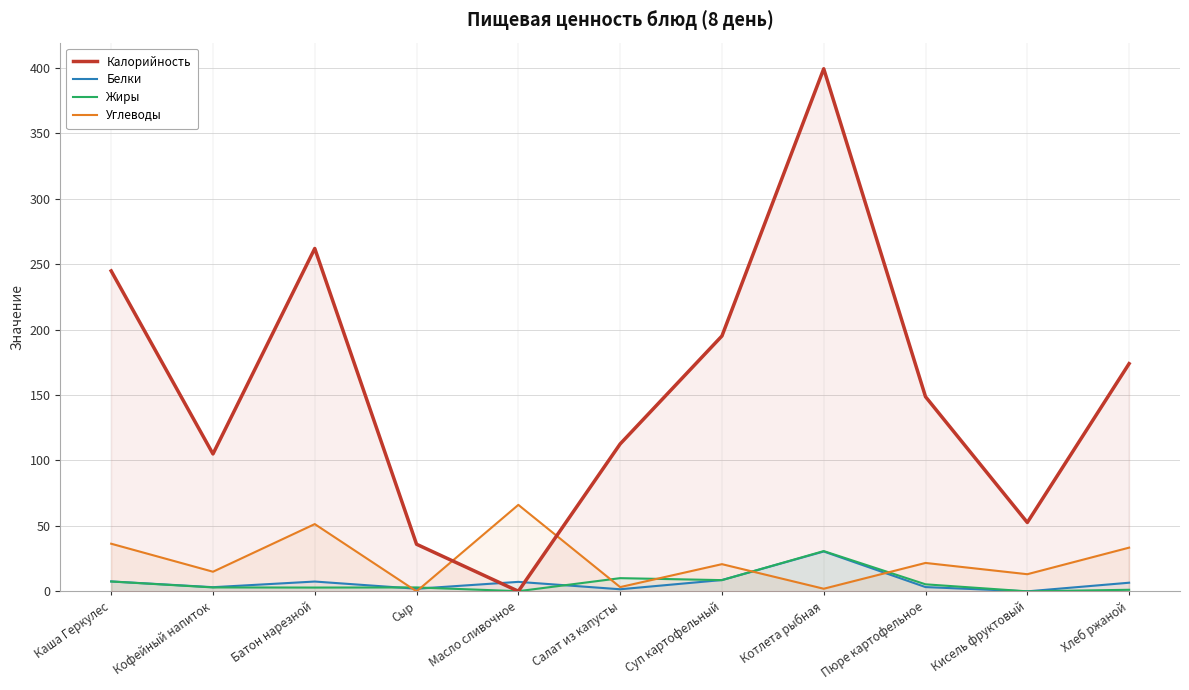

At which category does Жиры reach its first local peak?

Сыр